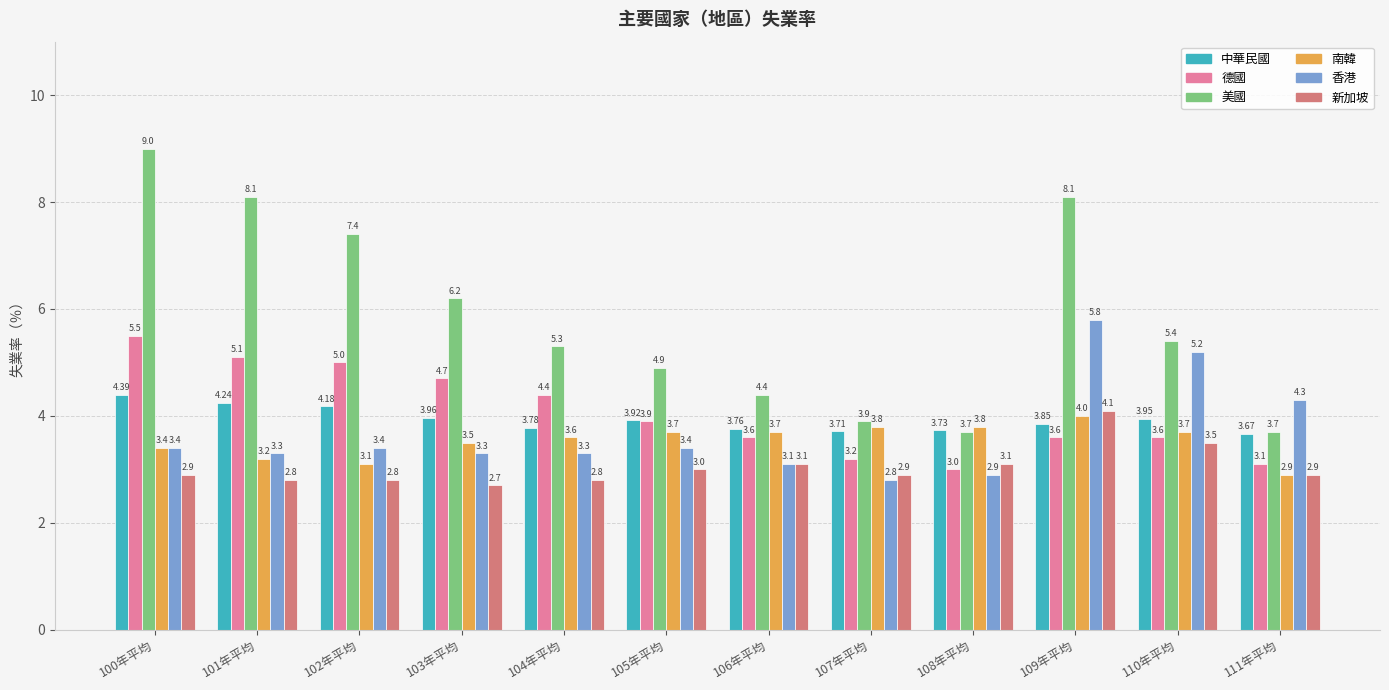

What are all the series names shown in the legend?

中華民國, 德國, 美國, 南韓, 香港, 新加坡